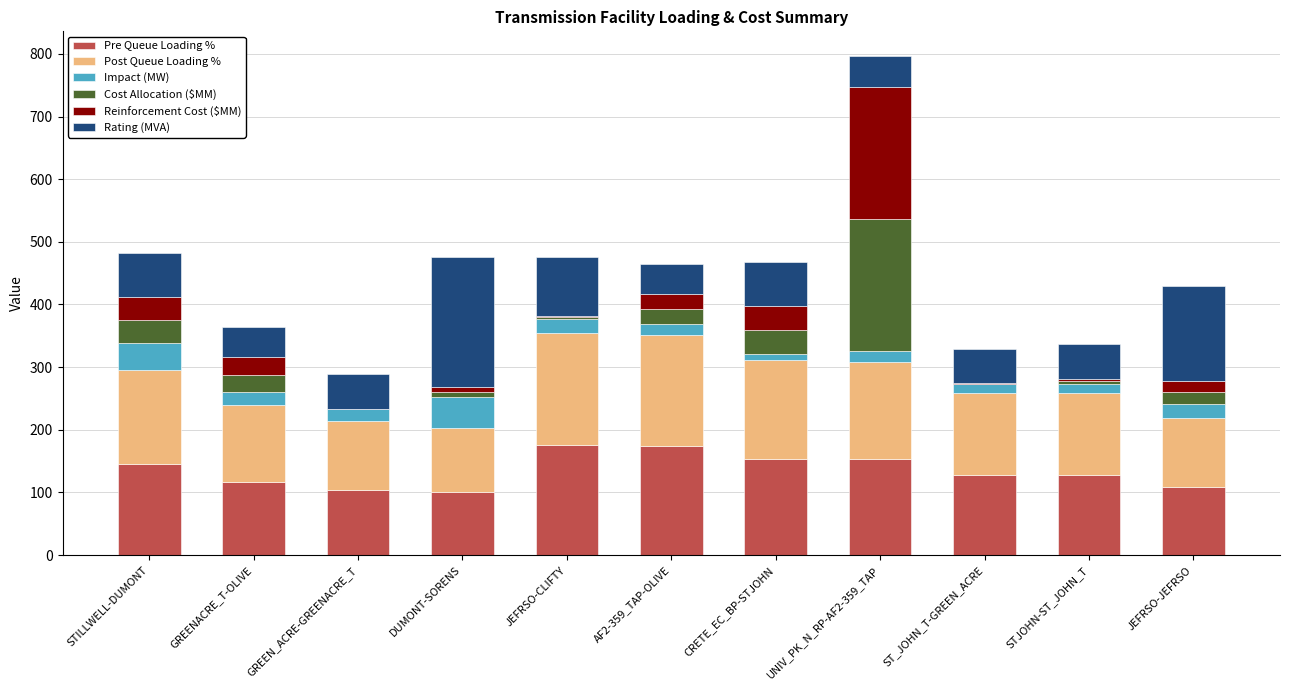

What is the highest value of the Pre Queue Loading % series?

175.9